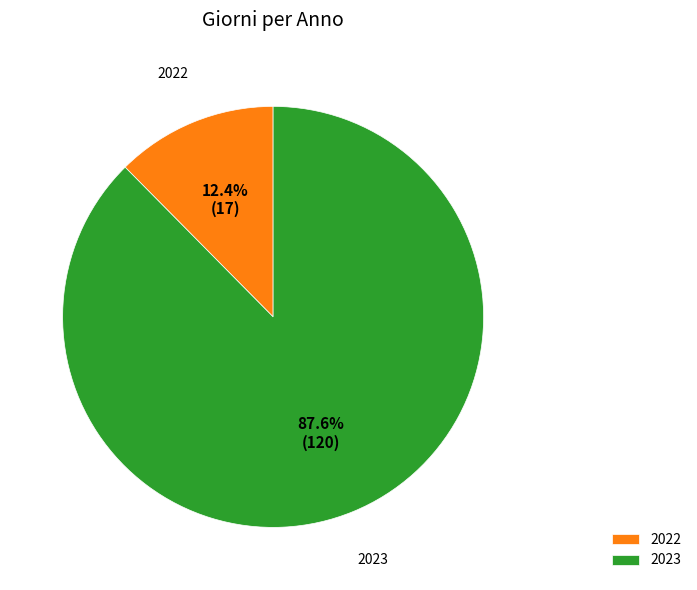

The 2023 slice represents 80% of the pie. True or false?

False